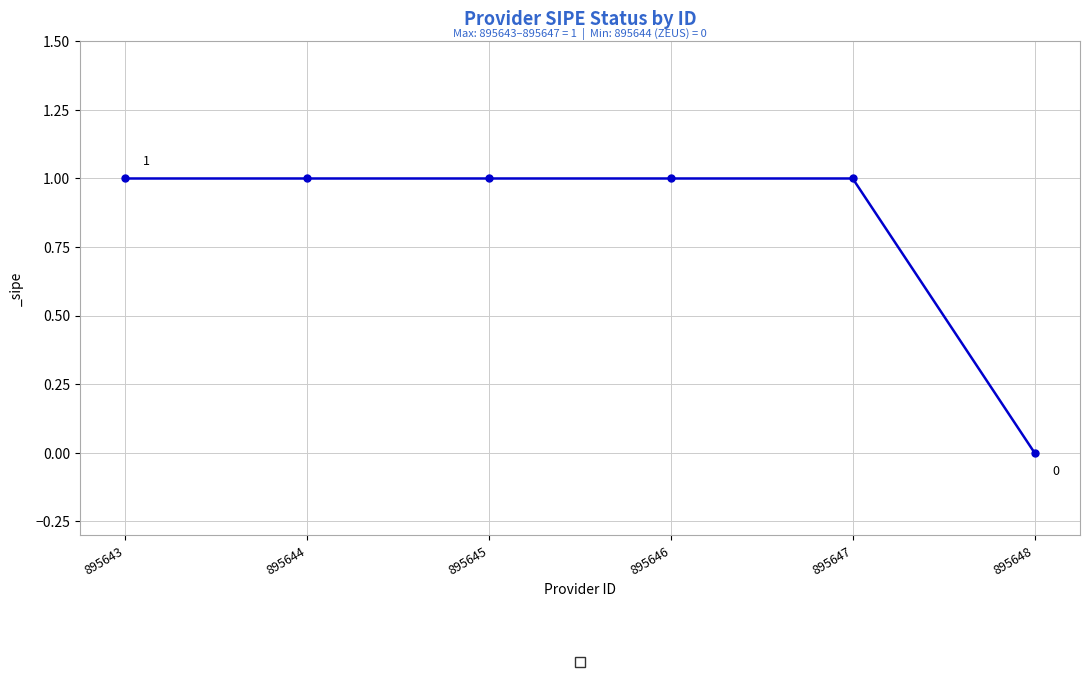

Where is the data nearest to the value 0?

895648